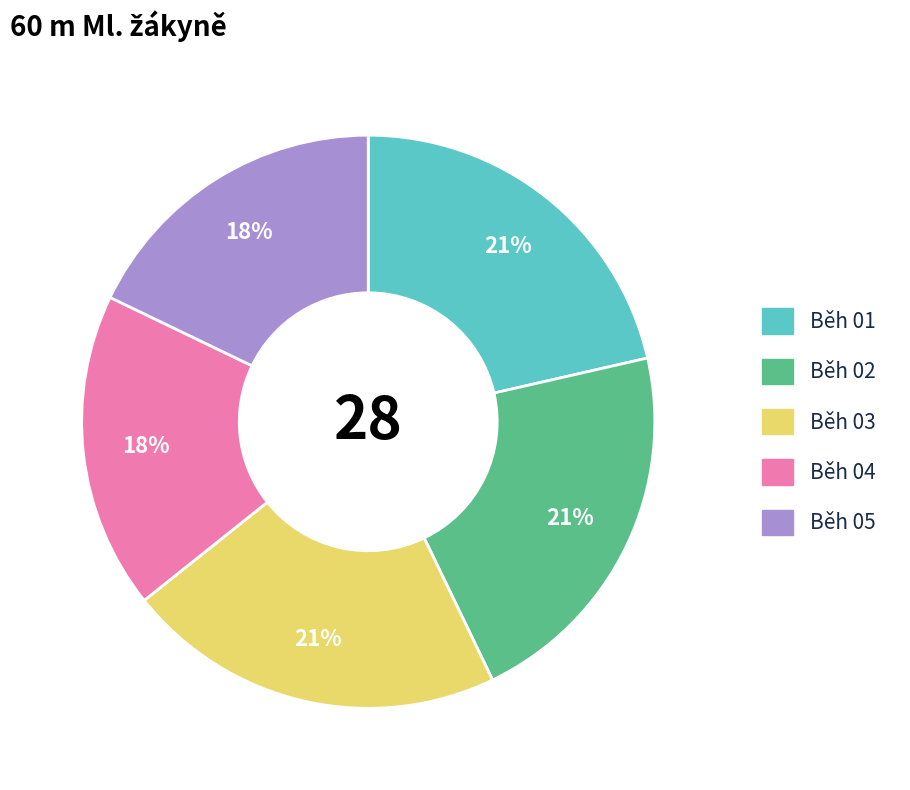

Combined, do Běh 01 and Běh 02 account for over 50%?

No